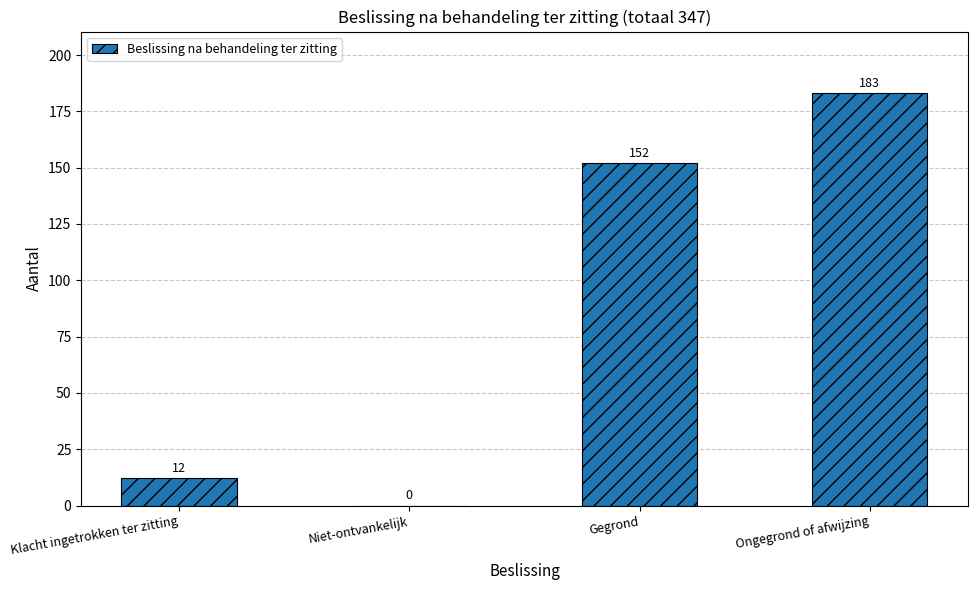

Where is the data nearest to the value 91?

Gegrond